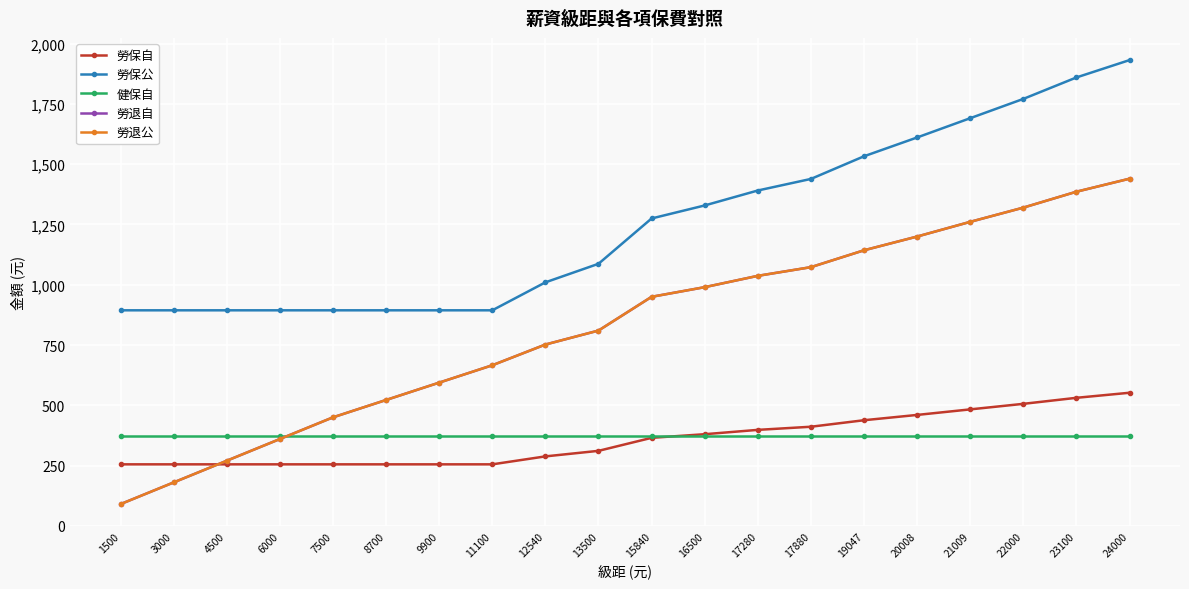

Is this an area chart (filled region under the line)?

No